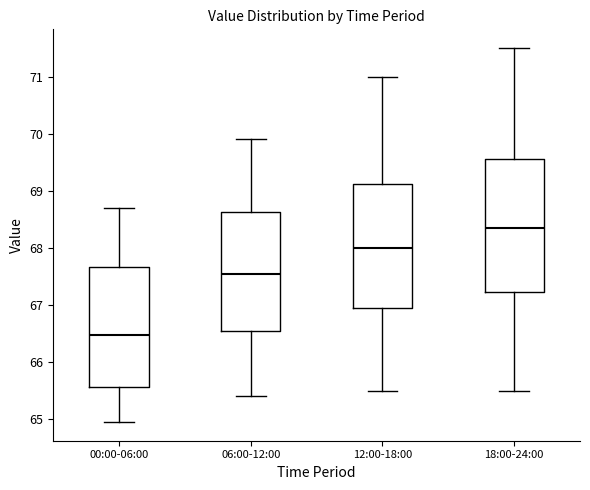

Which box is the tallest, from its lower edge to its upper edge?

18:00-24:00